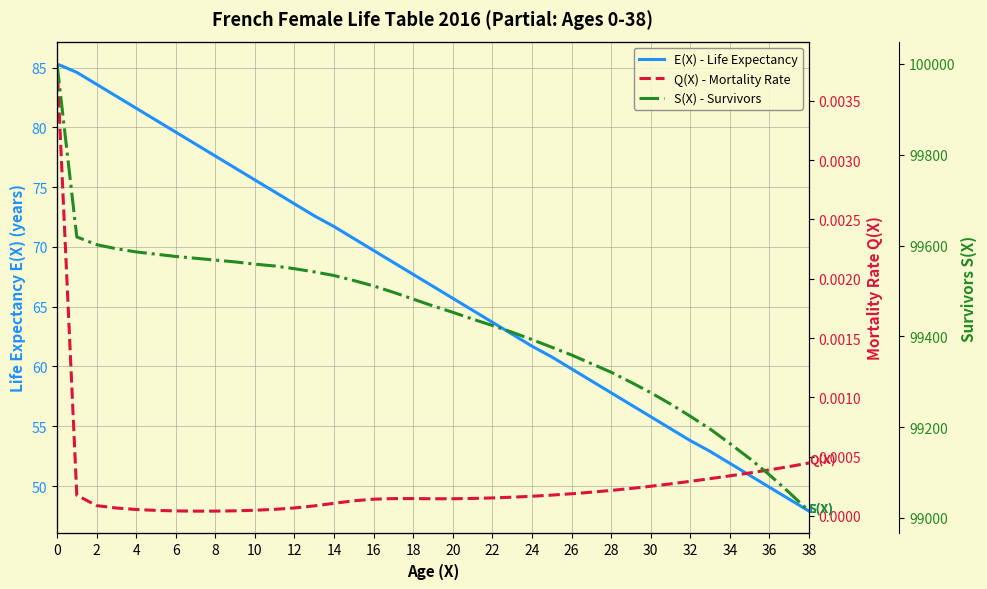

Reading left to right, what are all the values shown in this chart?

E(X) - Life Expectancy: 85.3	84.6	83.6	82.6	81.6	80.6	79.6	78.6	77.6	76.6	75.6	74.6	73.6	72.6	71.7	70.7	69.7	68.7	67.7	66.7	65.7	64.7	63.7	62.7	61.7	60.8	59.8	58.8	57.8	56.8	55.8	54.8	53.8	52.9	51.9	50.9	49.9	48.9	47.9
Q(X) - Mortality Rate: 0.0	0.0	0.0	0.0	0.0	0.0	0.0	0.0	0.0	0.0	0.0	0.0	0.0	0.0	0.0	0.0	0.0	0.0	0.0	0.0	0.0	0.0	0.0	0.0	0.0	0.0	0.0	0.0	0.0	0.0	0.0	0.0	0.0	0.0	0.0	0.0	0.0	0.0	0.0
S(X) - Survivors: 100000.0	99619.0	99602.0	99593.0	99586.0	99581.0	99576.0	99572.0	99568.0	99564.0	99559.0	99555.0	99549.0	99542.0	99534.0	99523.0	99511.0	99497.0	99482.0	99467.0	99453.0	99438.0	99424.0	99409.0	99393.0	99376.0	99359.0	99340.0	99321.0	99299.0	99276.0	99251.0	99224.0	99196.0	99164.0	99131.0	99095.0	99056.0	99015.0